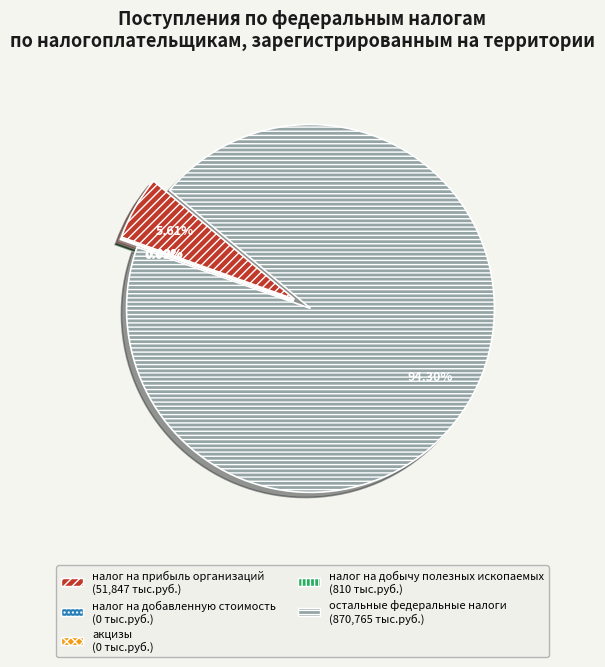

Approximately how many times larger is the value at налог на прибыль организаций compared to остальные федеральные налоги?

0.1